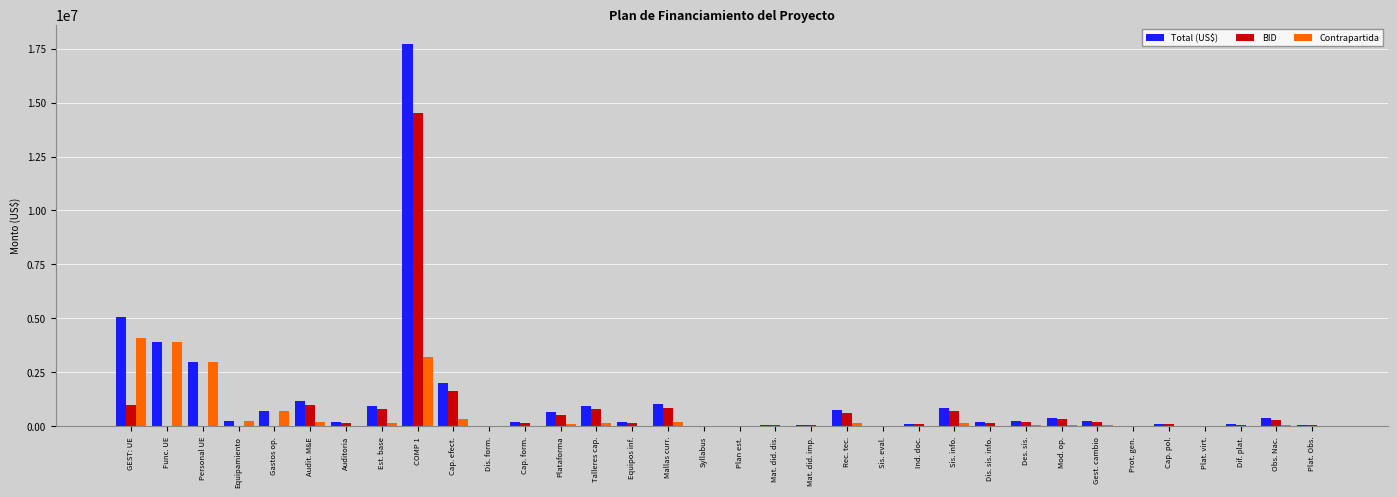

True or false: Contrapartida has a value of 239248.7 at Equipamiento.

True